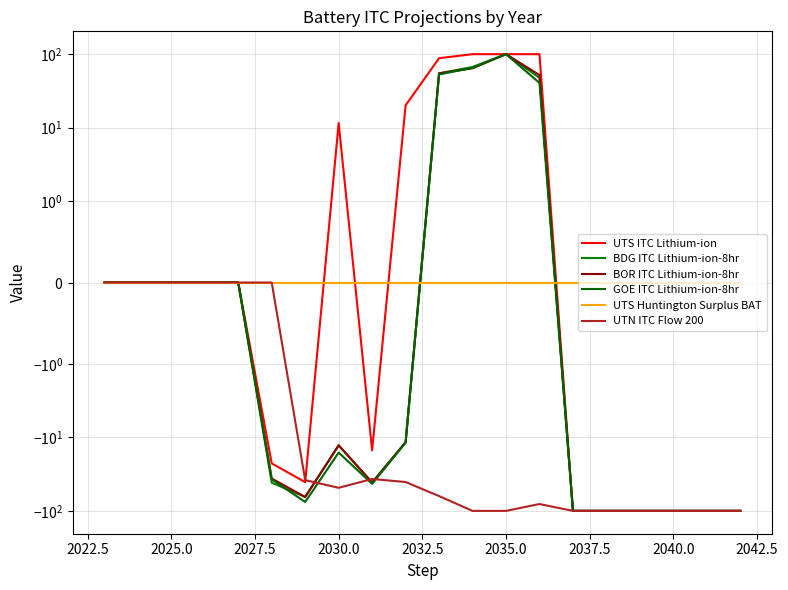

How many lines are shown in the chart?

6